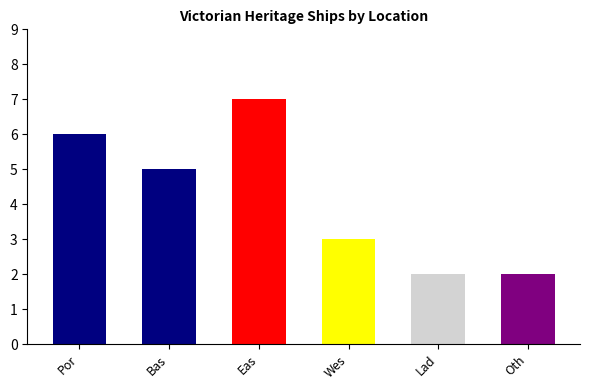

The value at Eas is 2. True or false?

False